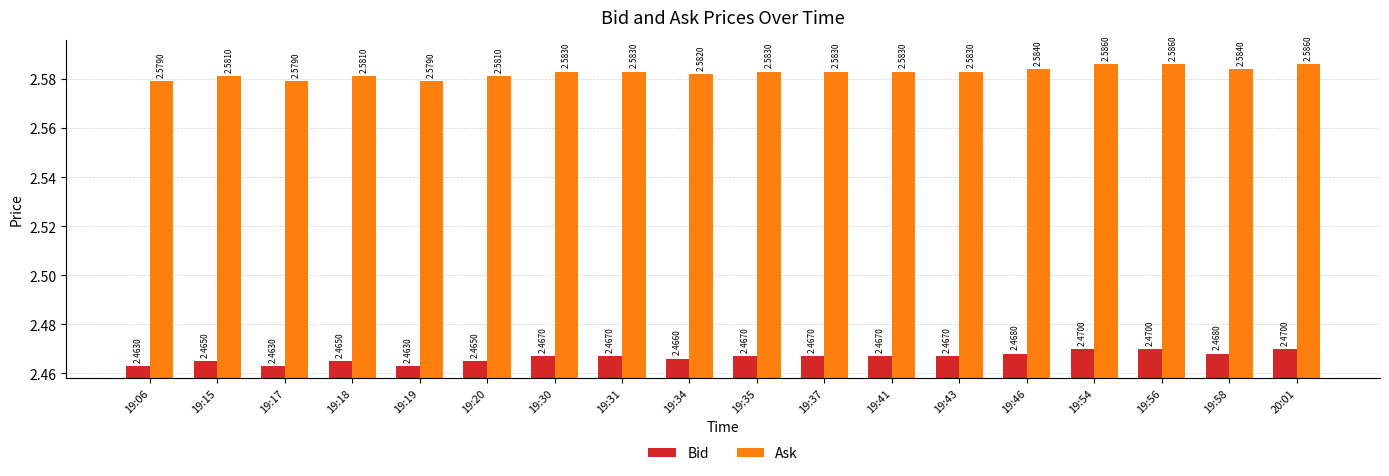

Which series has the largest total across all categories?

Ask